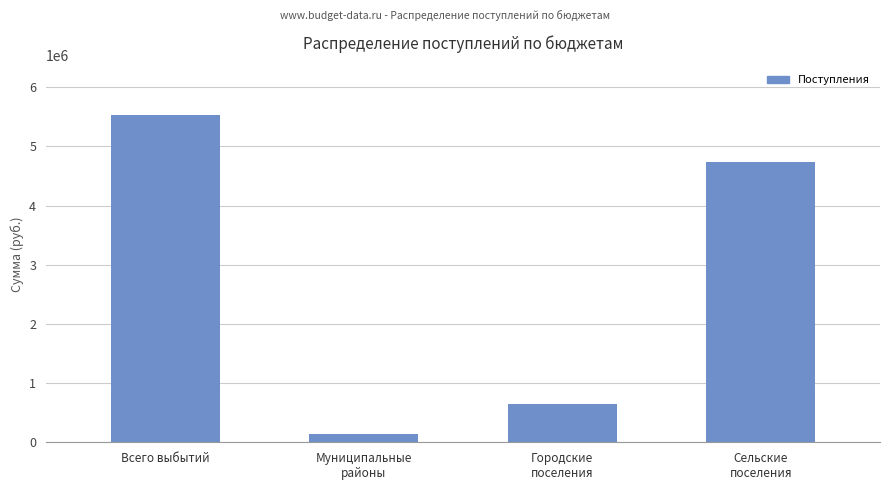

At which label does the data first exceed 4744100?

Всего выбытий